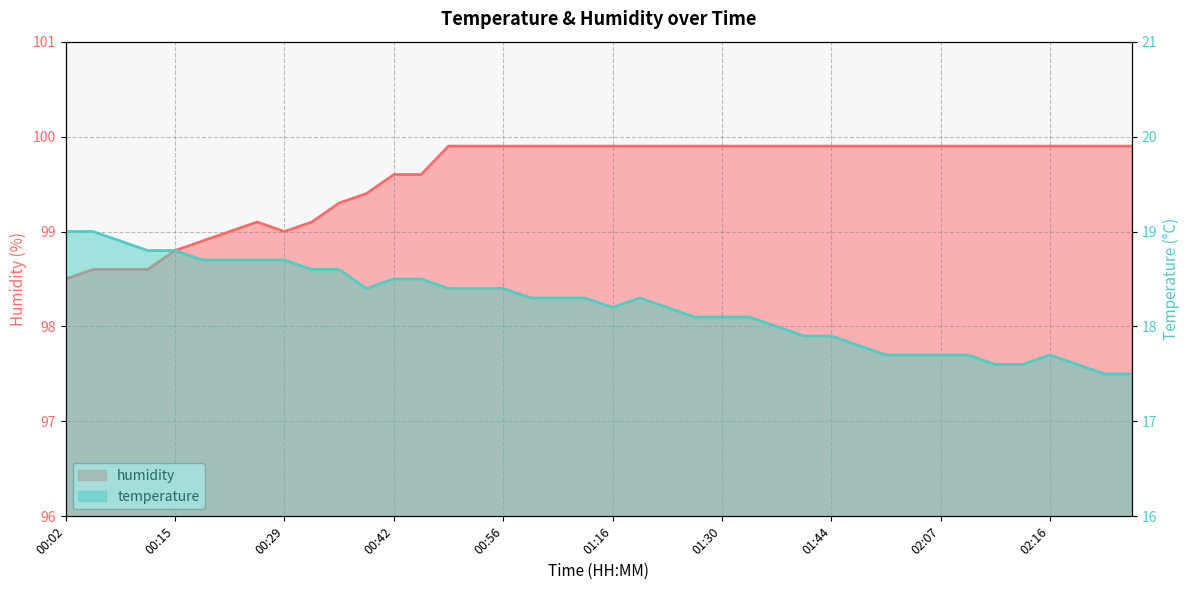

Count the number of data series in this chart.

2